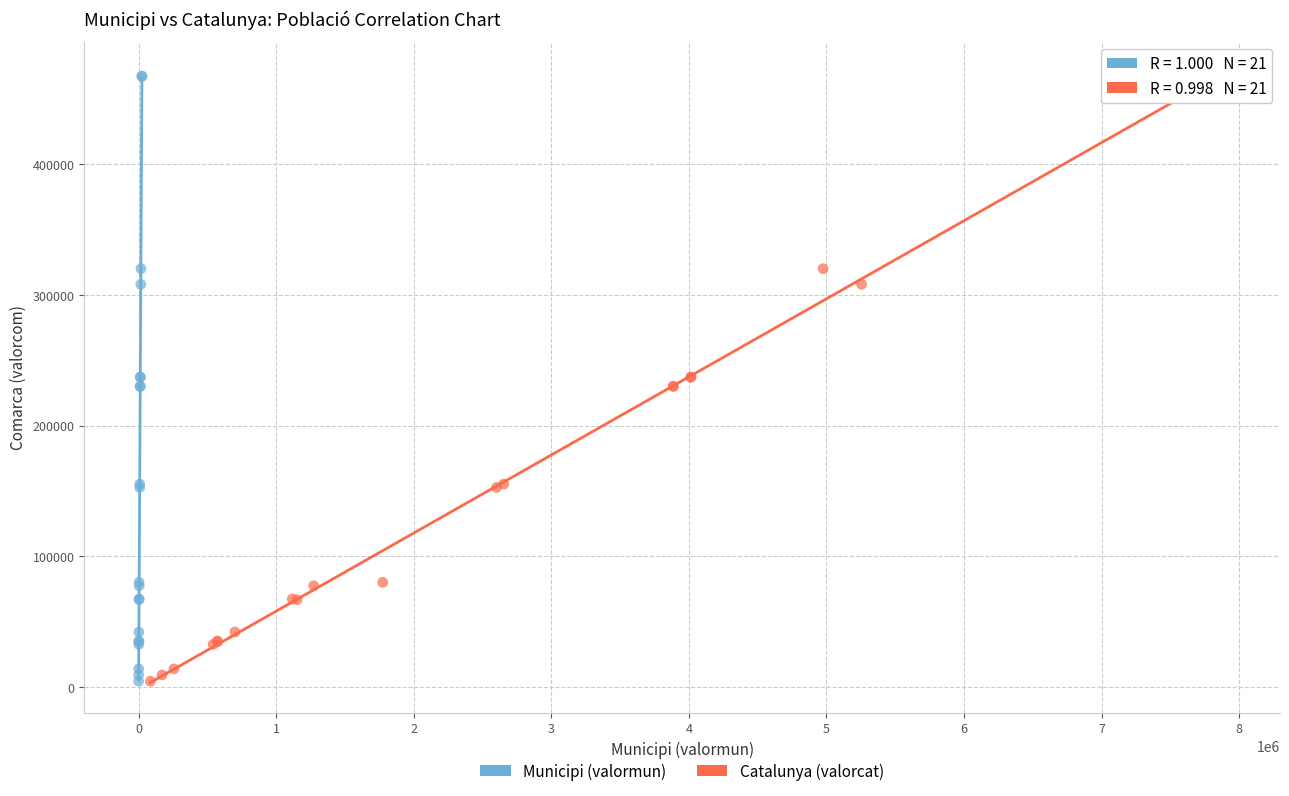

What are all the series names shown in the legend?

Municipi (valormun), Catalunya (valorcat)